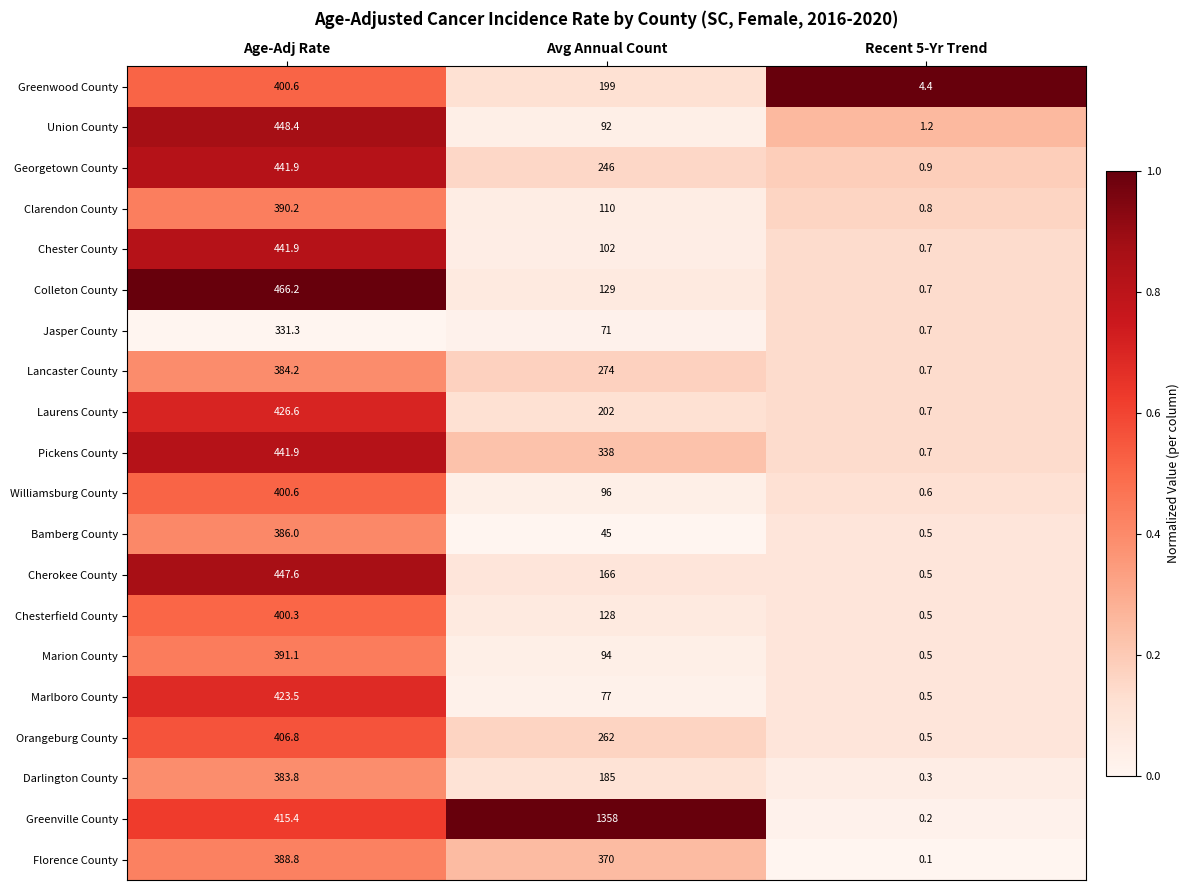

Rank the series at Avg Annual Count from lowest to highest value.

Bamberg County, Jasper County, Marlboro County, Union County, Marion County, Williamsburg County, Chester County, Clarendon County, Chesterfield County, Colleton County, Cherokee County, Darlington County, Greenwood County, Laurens County, Georgetown County, Orangeburg County, Lancaster County, Pickens County, Florence County, Greenville County